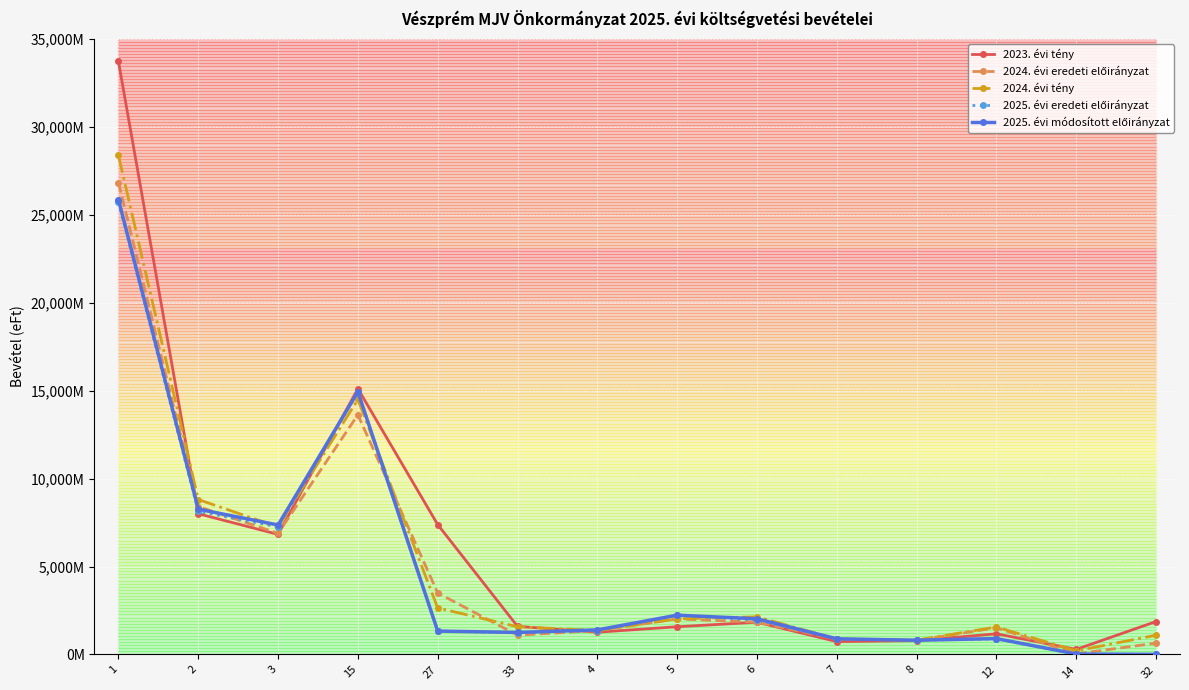

Between which two adjacent categories do 2025. évi módosított előirányzat and 2024. évi eredeti előirányzat first intersect?

2 and 3